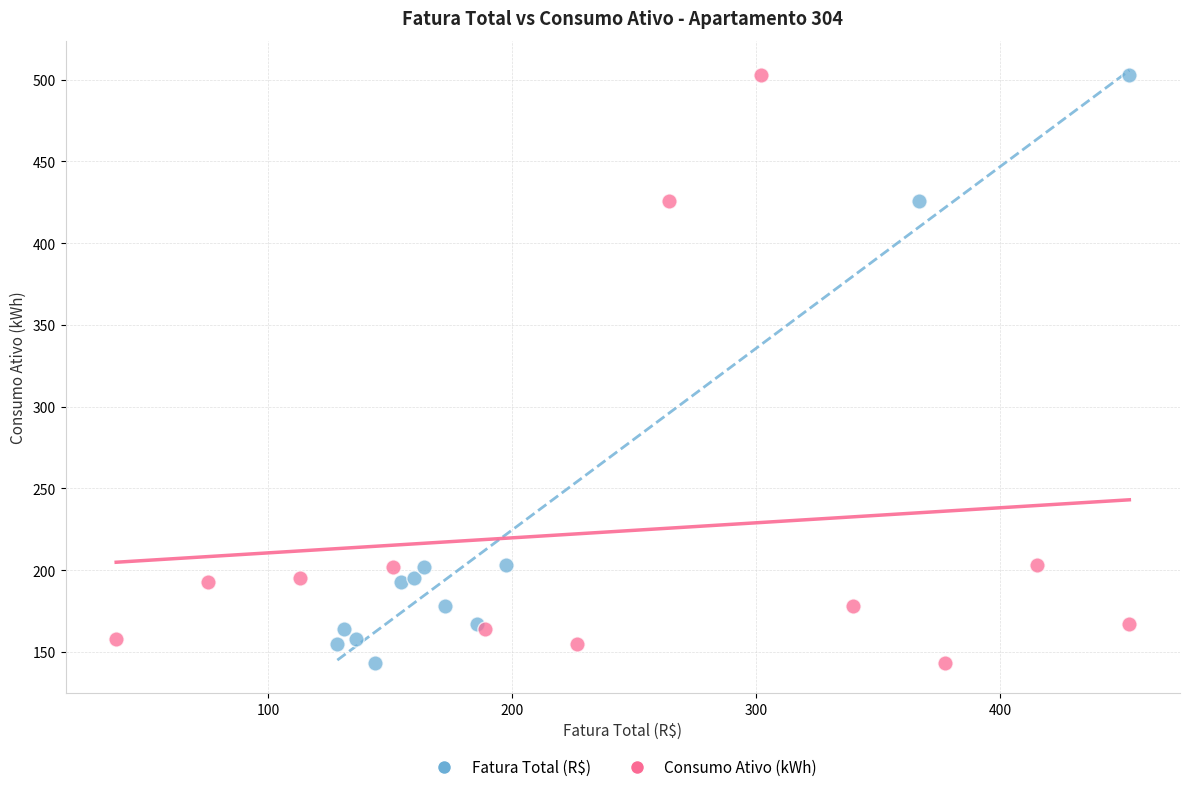

What are all the series names shown in the legend?

Fatura Total (R$), Consumo Ativo (kWh)